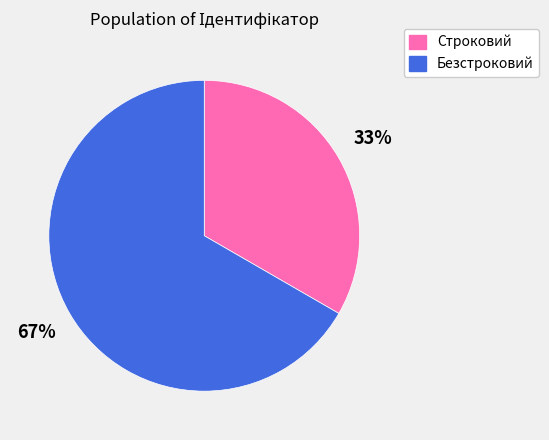

What is the ratio of the value at Безстроковий to the value at Строковий?

2.0